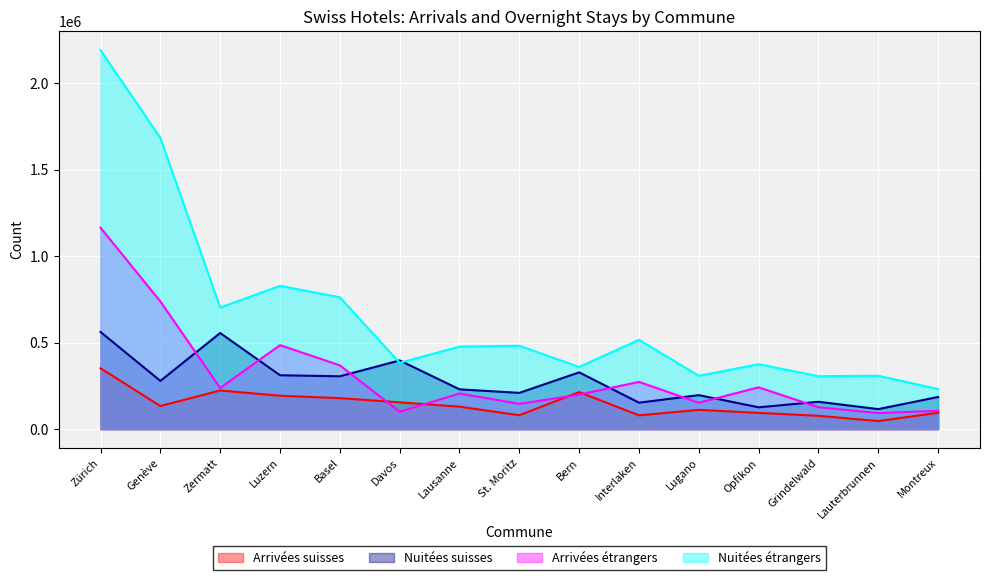

What is the sum of the Nuitées étrangers values at Luzern and Lauterbrunnen?

1138013